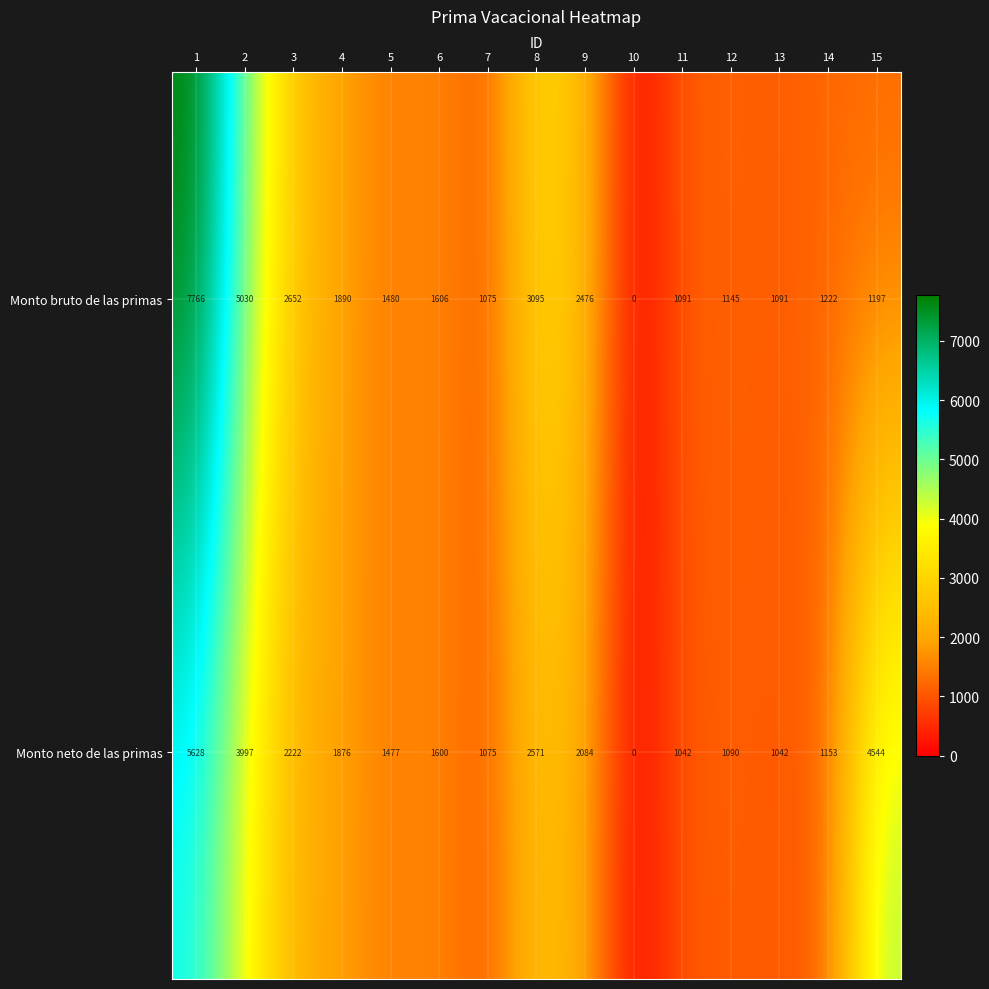

Reading left to right, what are all the values shown in this chart?

Monto bruto de las primas: 1=7766	2=5030	3=2652	4=1890	5=1480	6=1606	7=1075	8=3095	9=2476	10=0	11=1091	12=1145	13=1091	14=1222	15=1197
Monto neto de las primas: 1=5628	2=3997	3=2222	4=1876	5=1477	6=1600	7=1075	8=2571	9=2084	10=0	11=1042	12=1090	13=1042	14=1153	15=4544